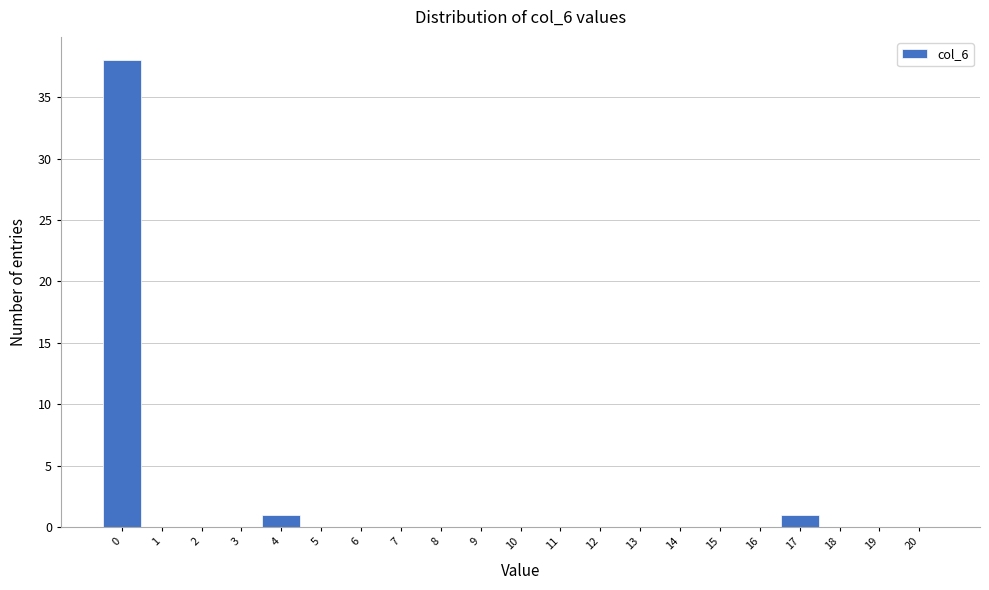

Reading left to right, transcribe all the data shown in this chart.

0=38	1=0	2=0	3=0	4=1	5=0	6=0	7=0	8=0	9=0	10=0	11=0	12=0	13=0	14=0	15=0	16=0	17=1	18=0	19=0	20=0